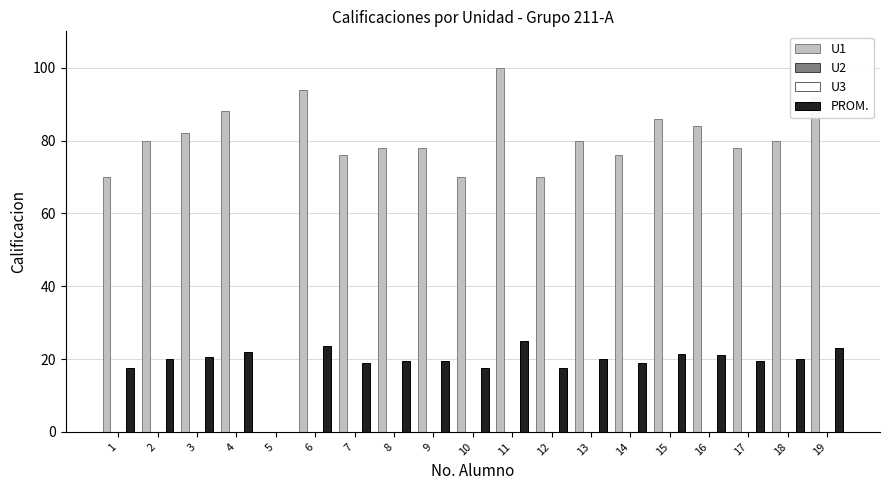

What is the spread (max minus min) of values at 15?

86.0